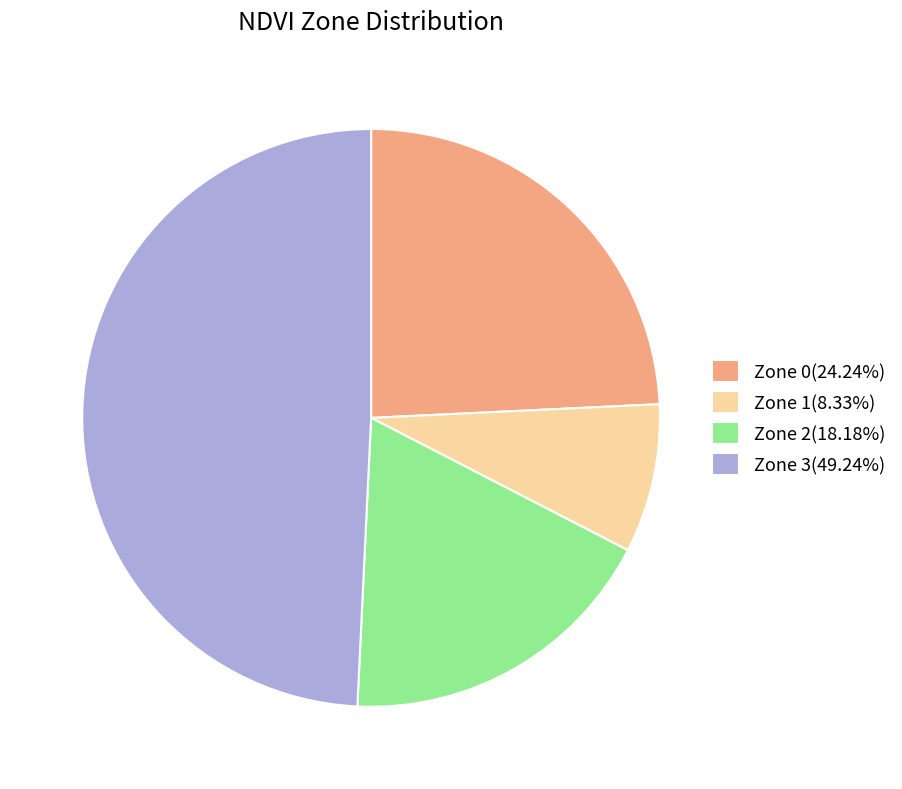

What is the largest slice in the pie chart?

Zone 3